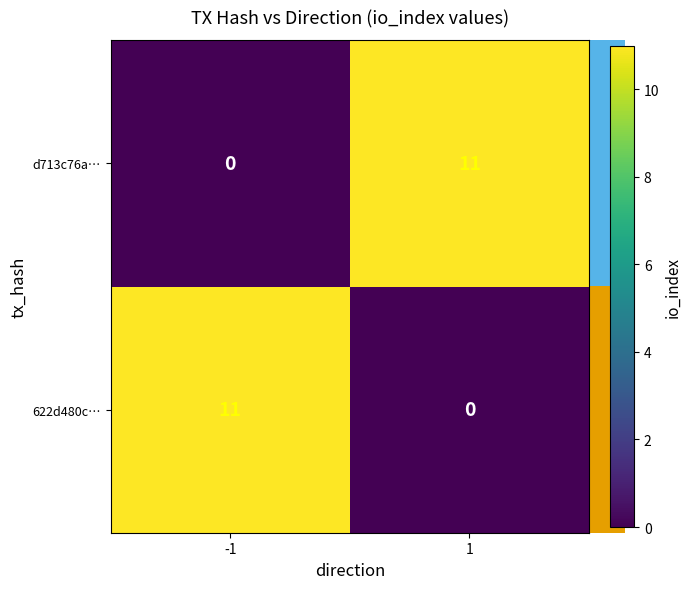

What is the maximum value shown in the chart?

11